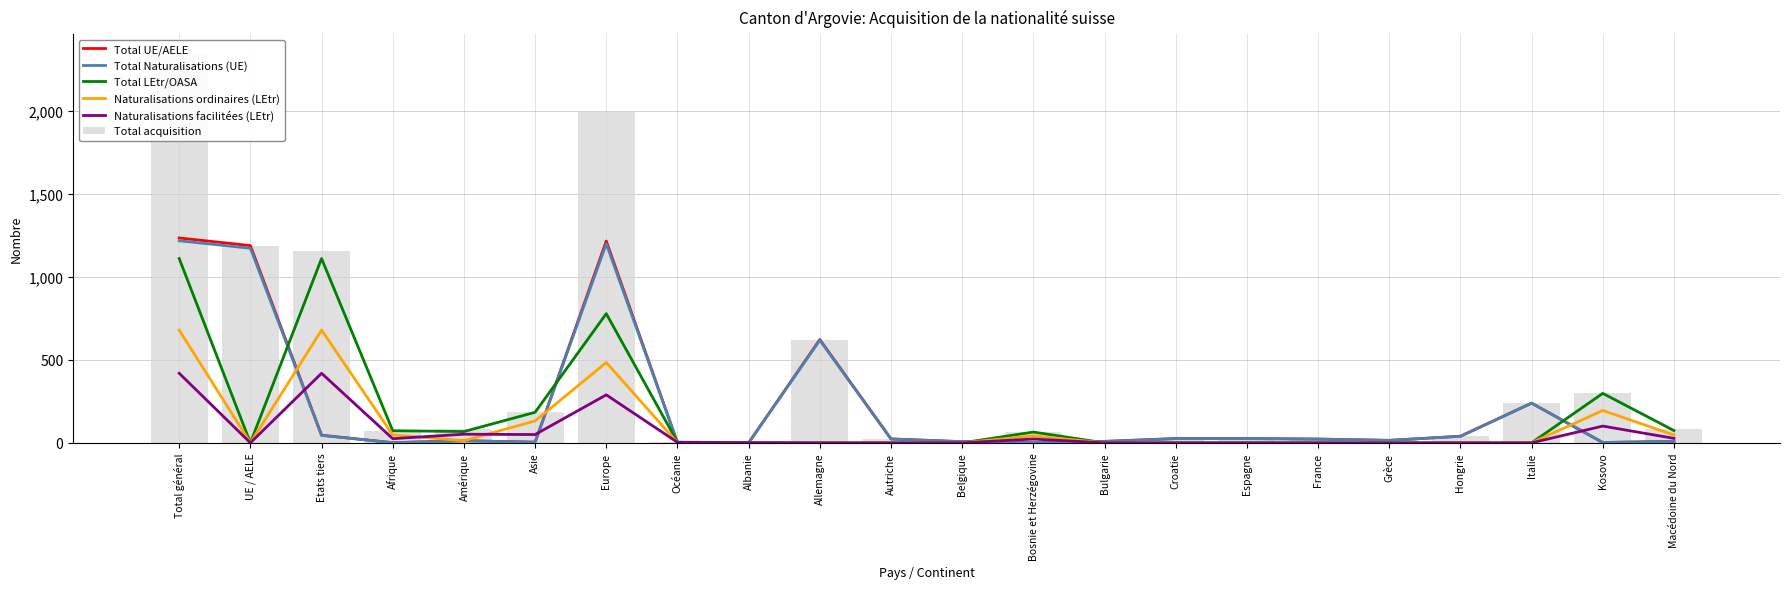

Between Etats tiers and Afrique, which is larger?

Etats tiers